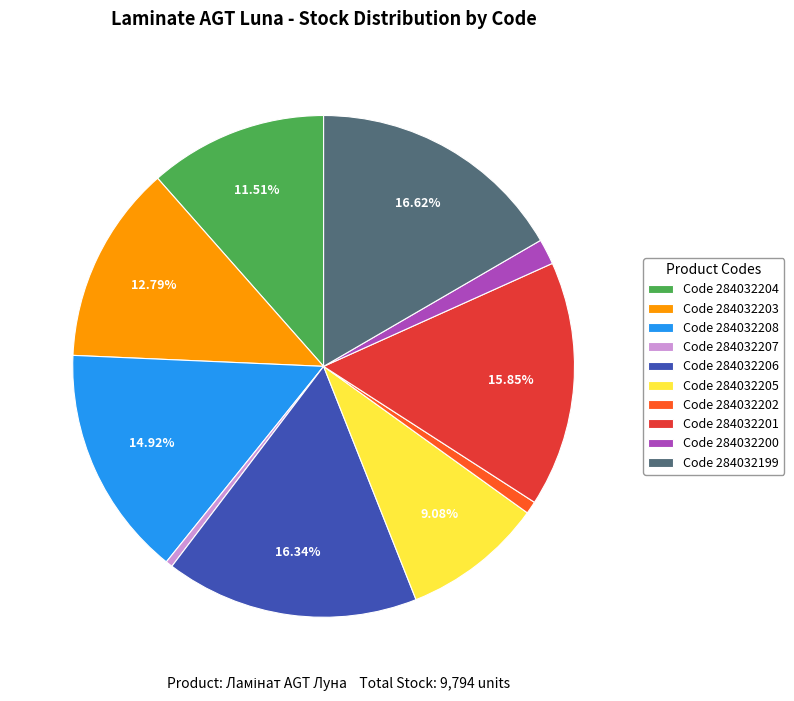

Is there a majority slice in this chart?

No